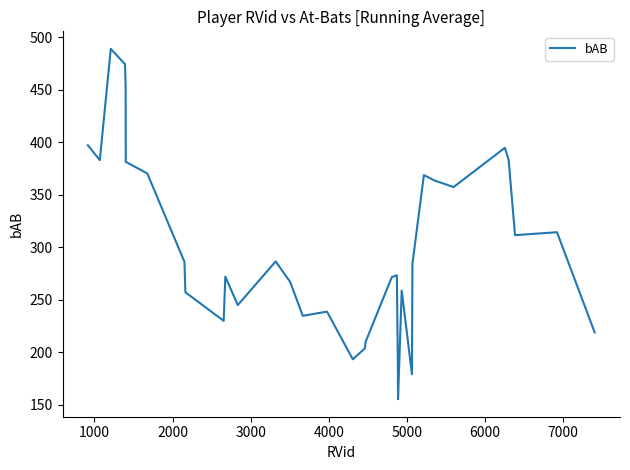

How many lines are shown in the chart?

1